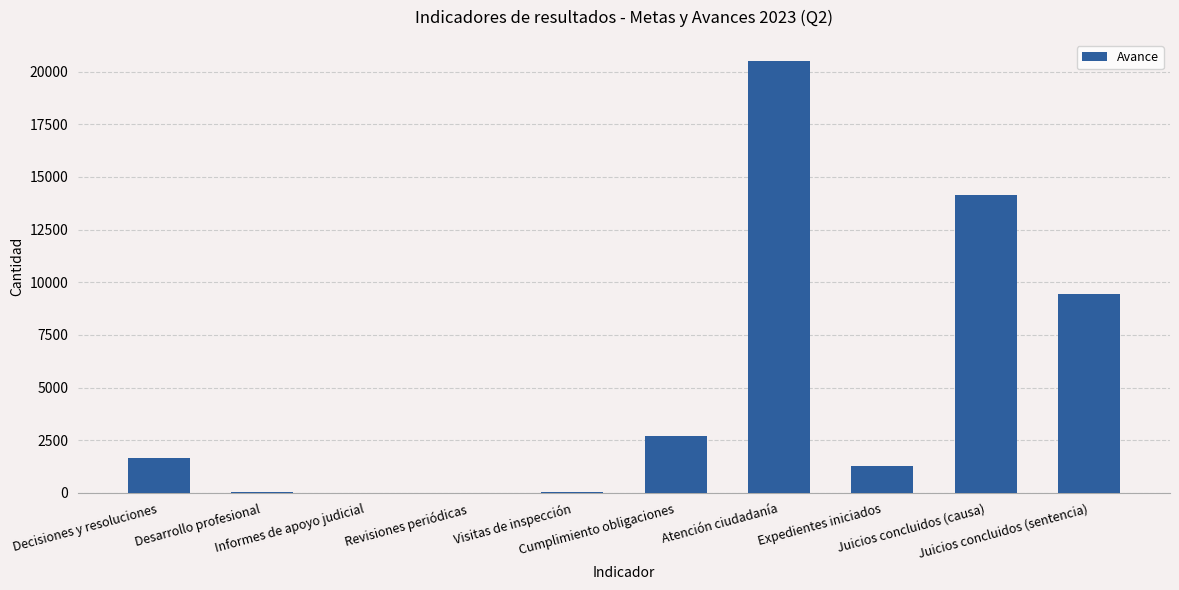

What is the maximum value shown in the chart?

20486